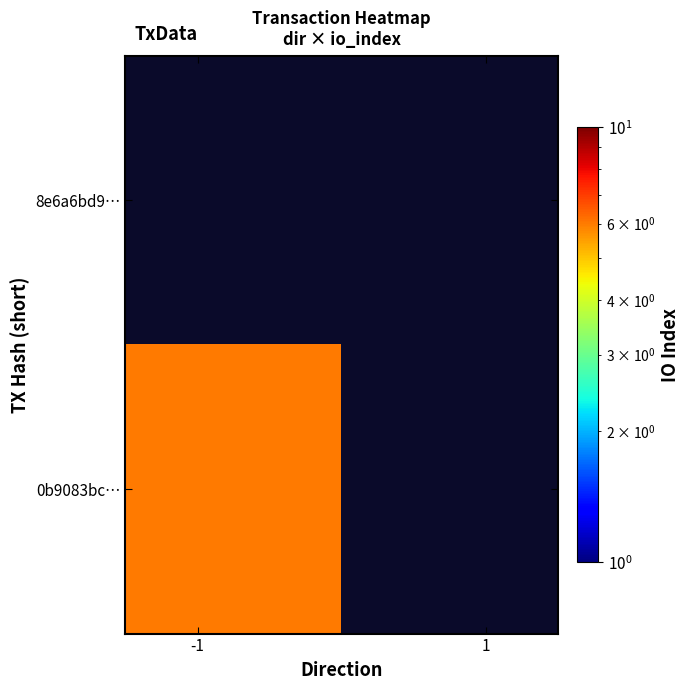

Which series has the largest range (max minus min)?

0b9083bc…